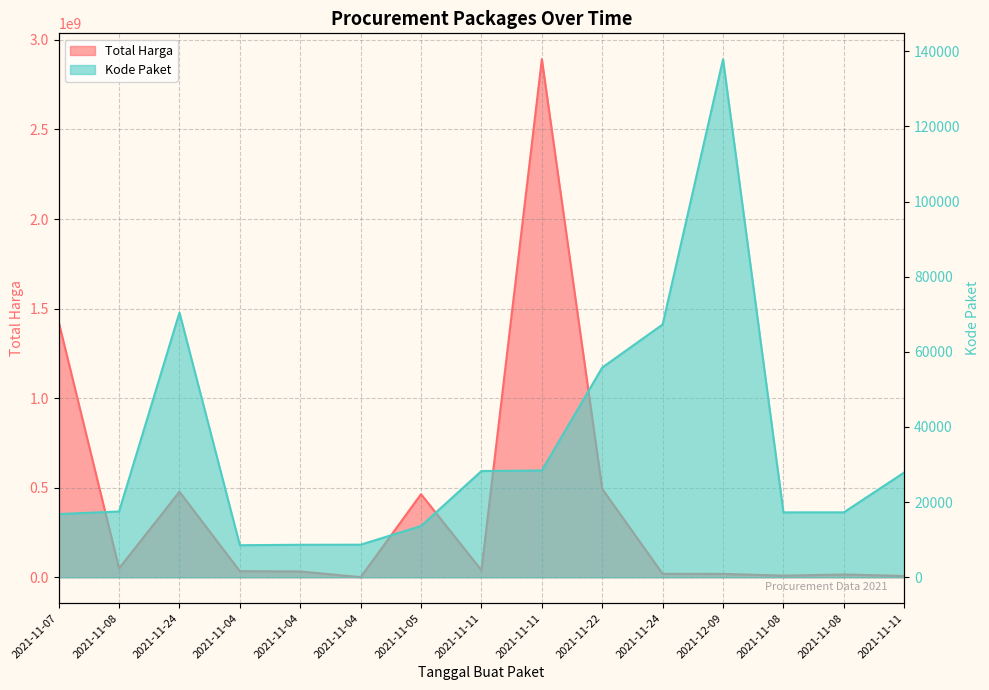

Between 2021-11-04 and 2021-11-08, which series saw the biggest shift?

Total Harga